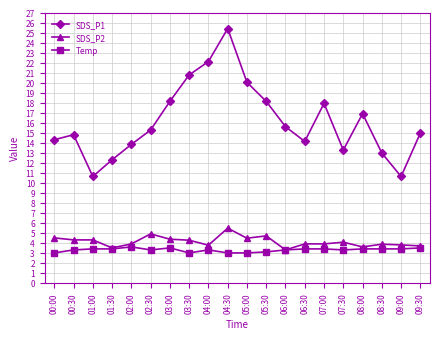

Which series has the largest range (max minus min)?

SDS_P1